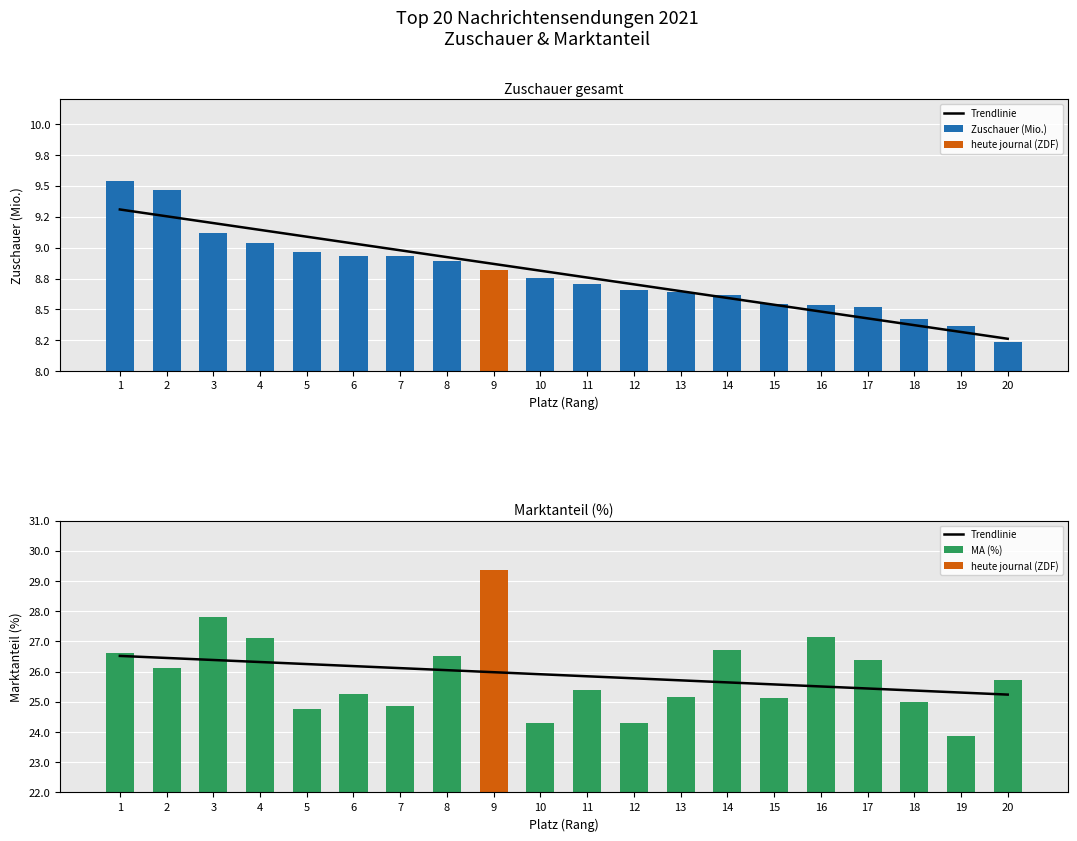

Count the number of categories in the chart.

20